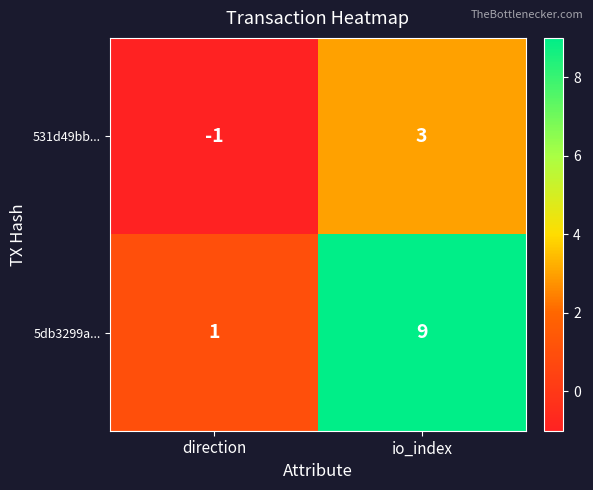

Rank the series by their average value, from lowest to highest.

531d49bb..., 5db3299a...